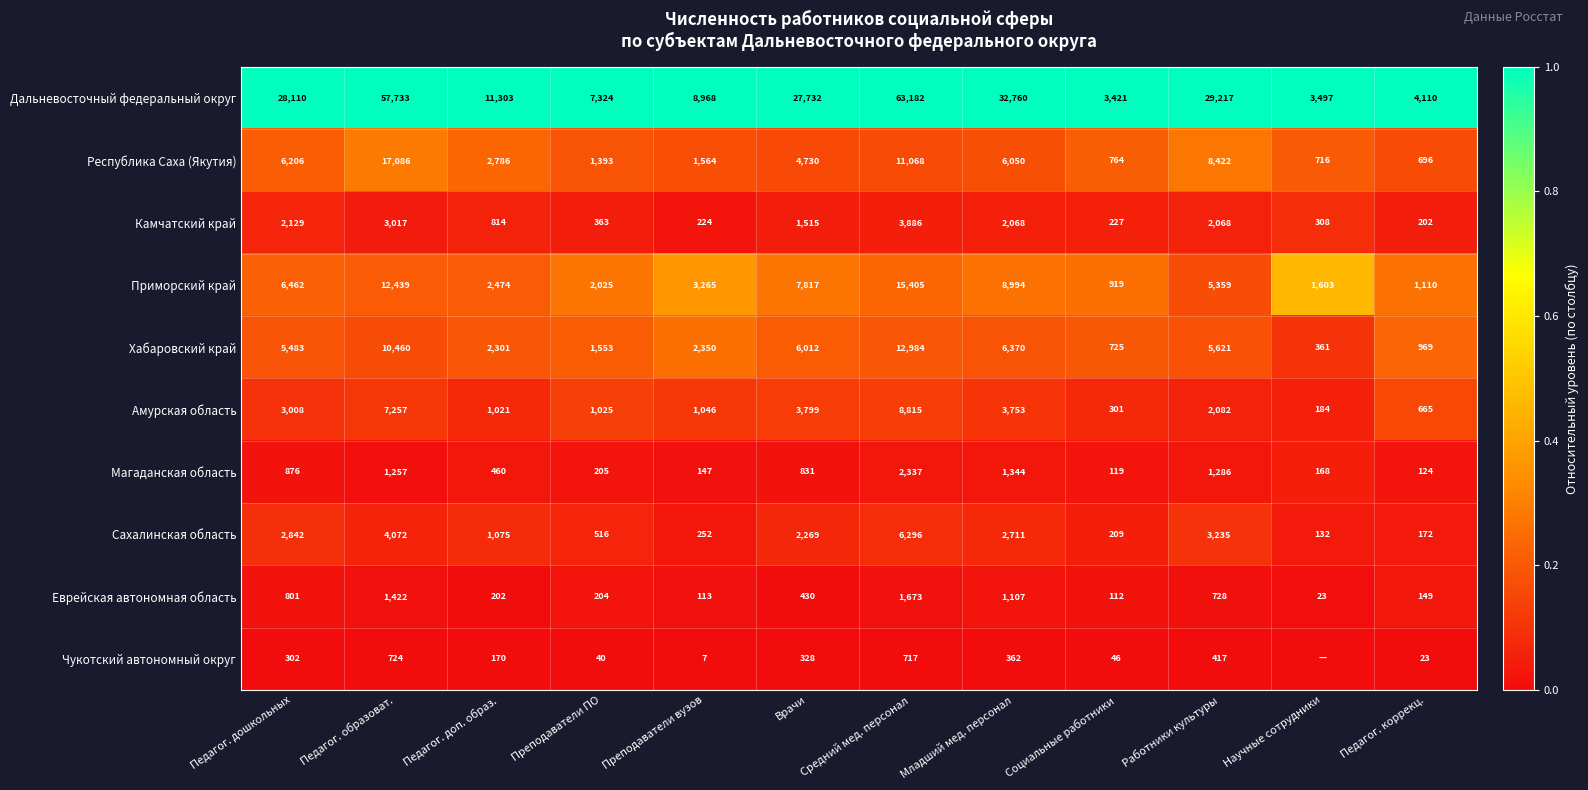

What is the difference between the Дальневосточный федеральный округ values at Преподаватели вузов and Врачи?

18764